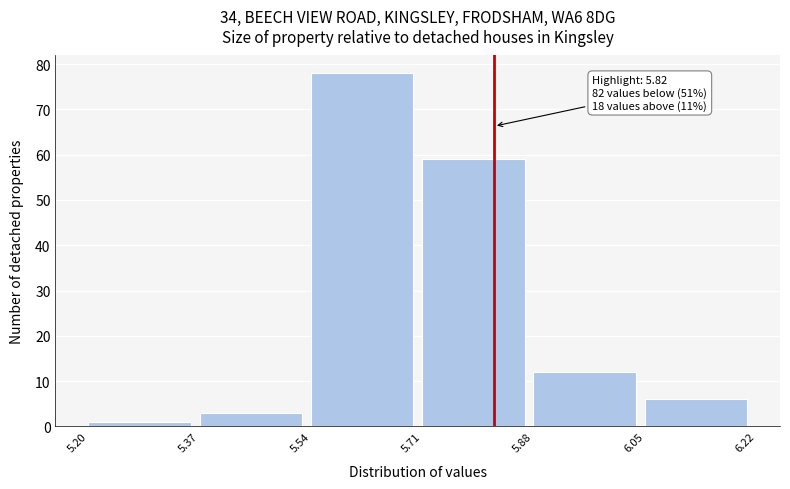

Which range on the x-axis has the tallest bar?

5.54 to 5.71